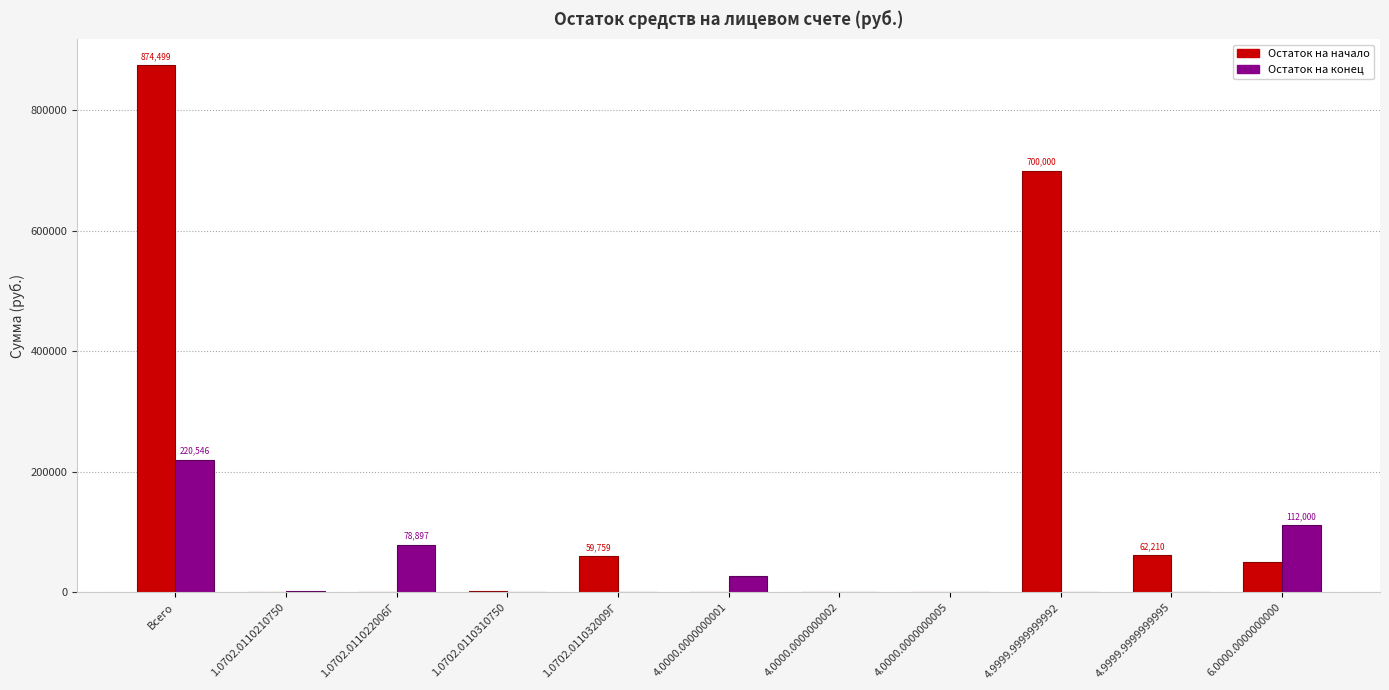

What is the sum of the Остаток на конец values at Всего and 1.0702.011022006Г?

299442.8